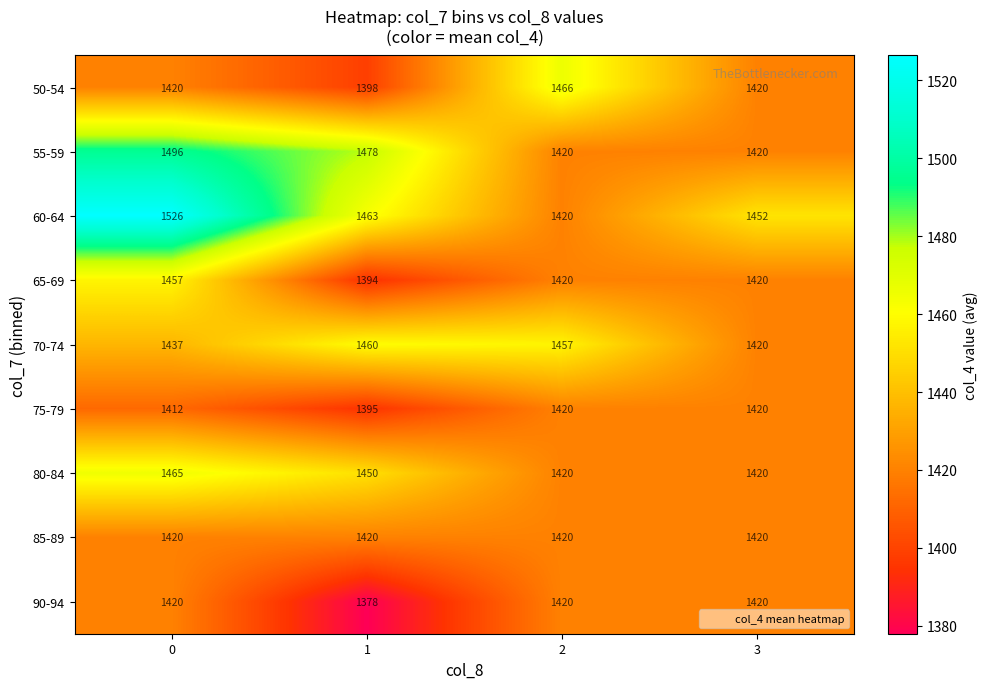

What is the difference between the highest and lowest values at 1?

100